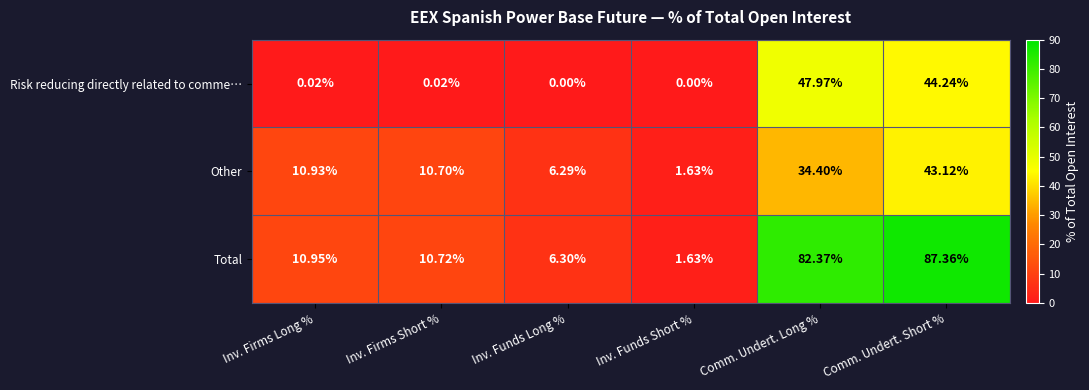

Rank the categories by Total value from lowest to highest.

Inv. Funds Short %, Inv. Funds Long %, Inv. Firms Short %, Inv. Firms Long %, Comm. Undert. Long %, Comm. Undert. Short %